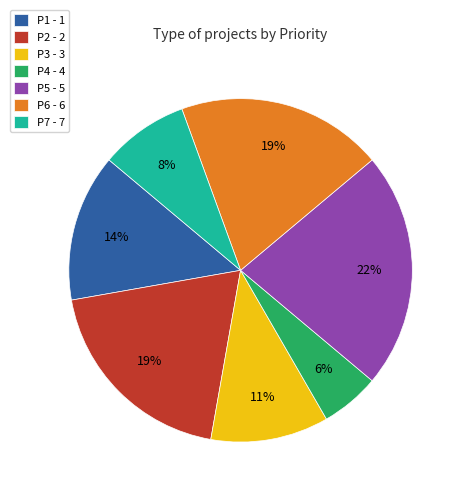

Between P1 - 1 and P2 - 2, which is larger?

P2 - 2